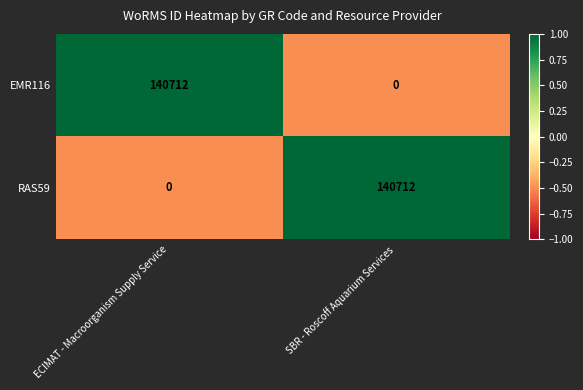

True or false: RAS59 has a value of 63236 at SBR - Roscoff Aquarium Services.

False